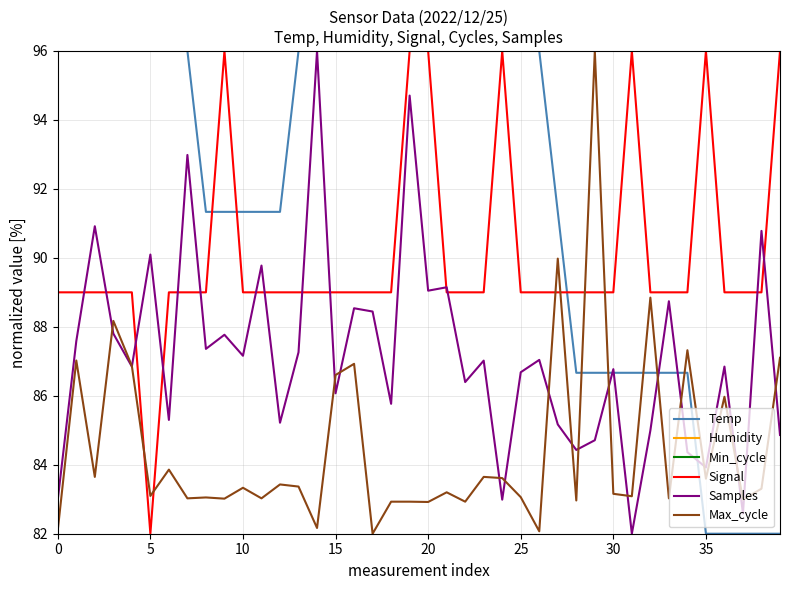

What is the maximum value shown in the chart?

96.0